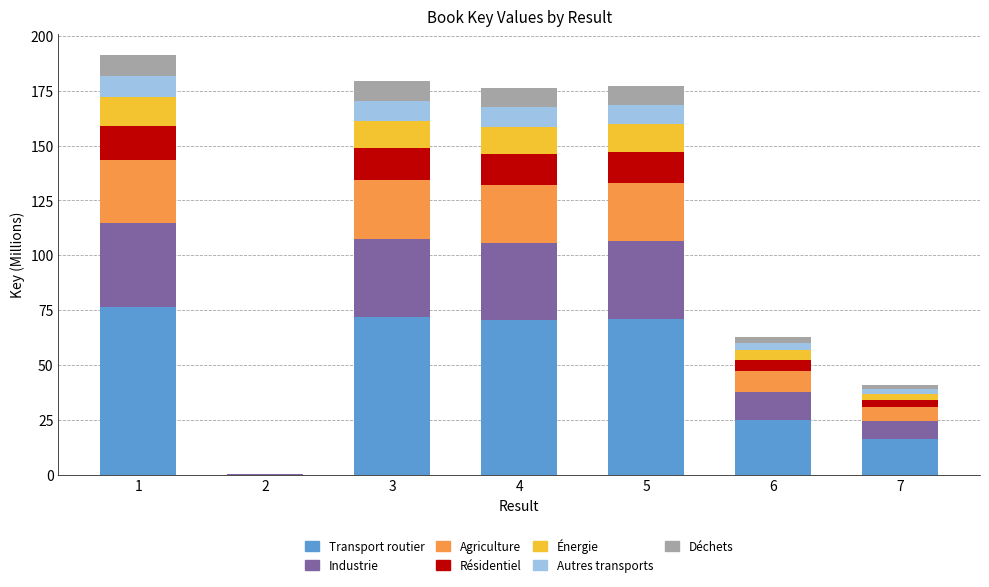

What is the total value across all series at 1?

191.5